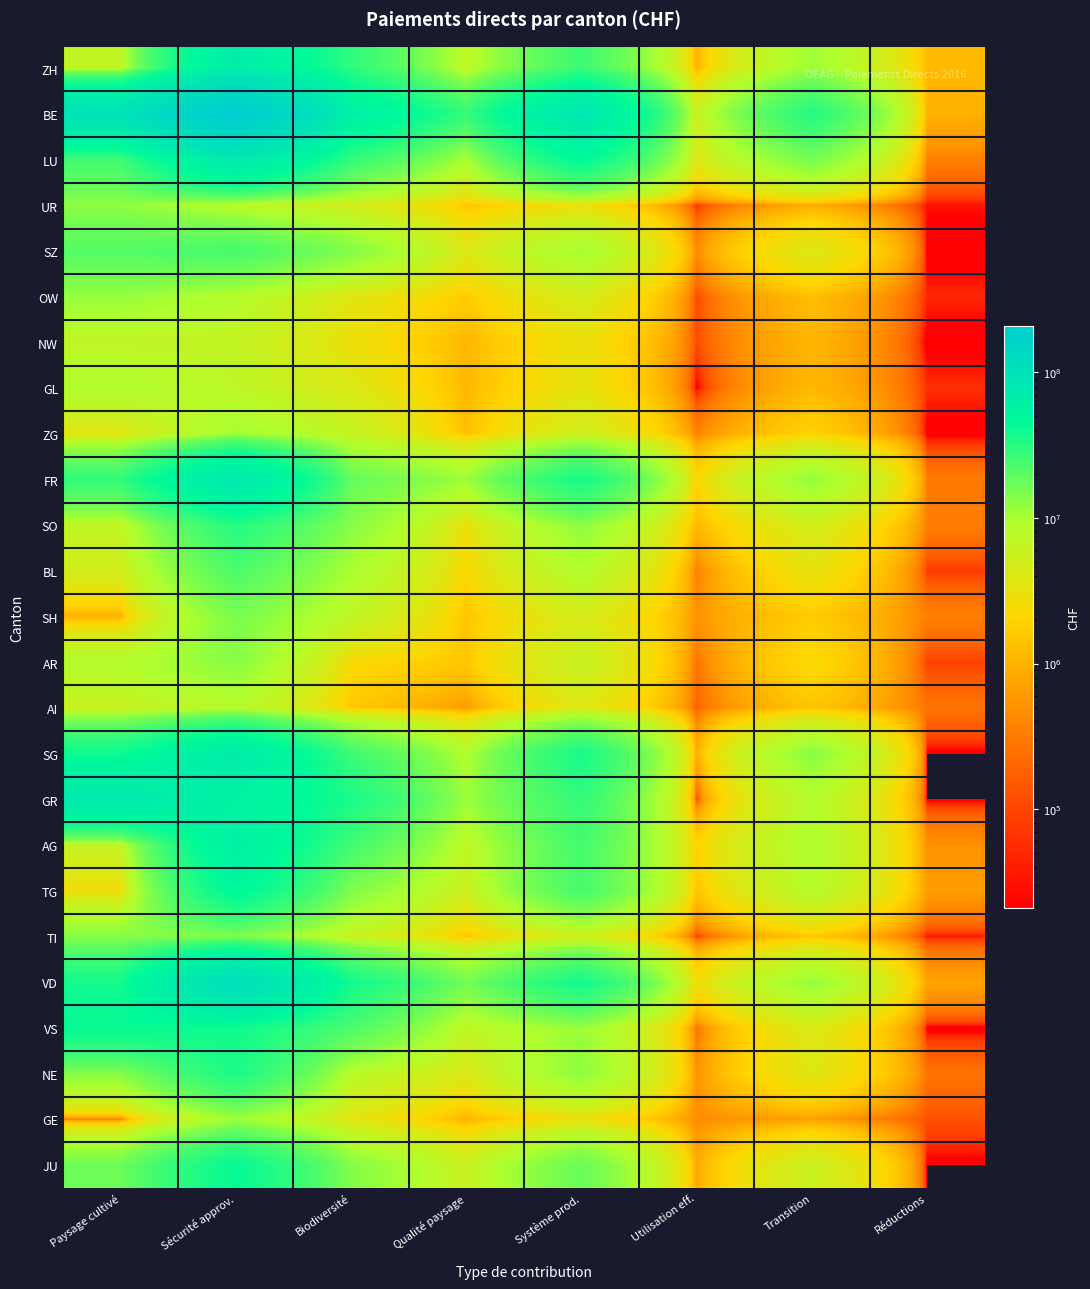

Between Utilisation eff. and Réductions, which is larger?

Réductions